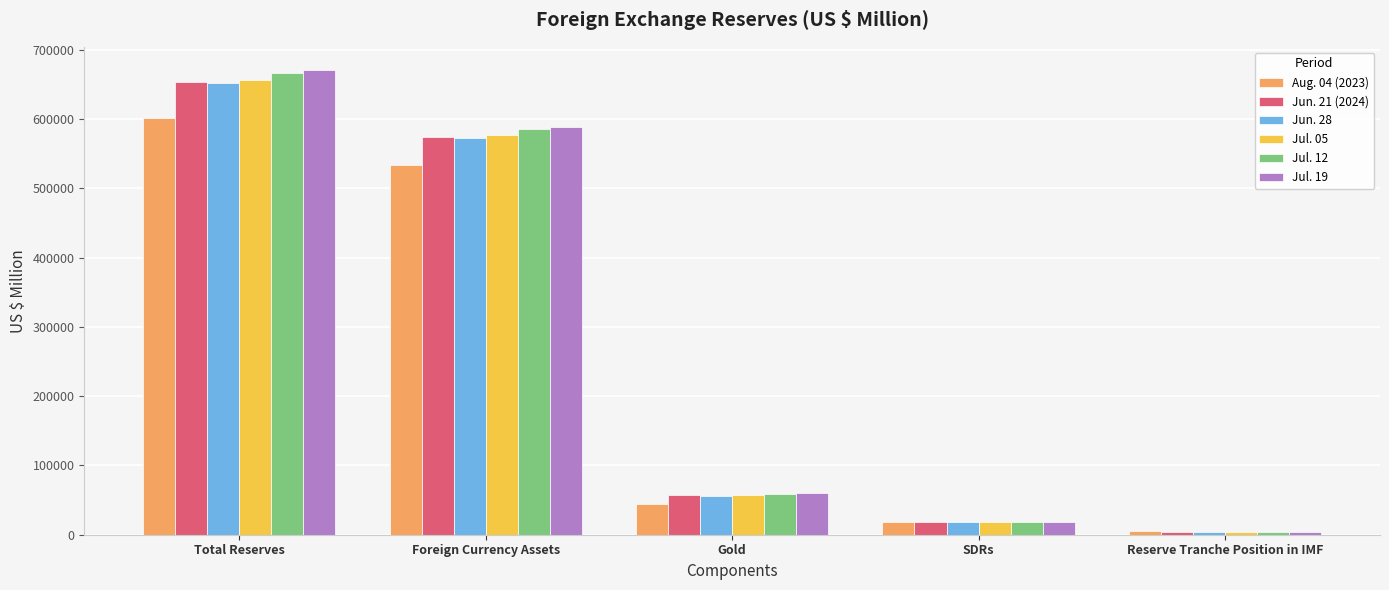

Count the number of categories in the chart.

5